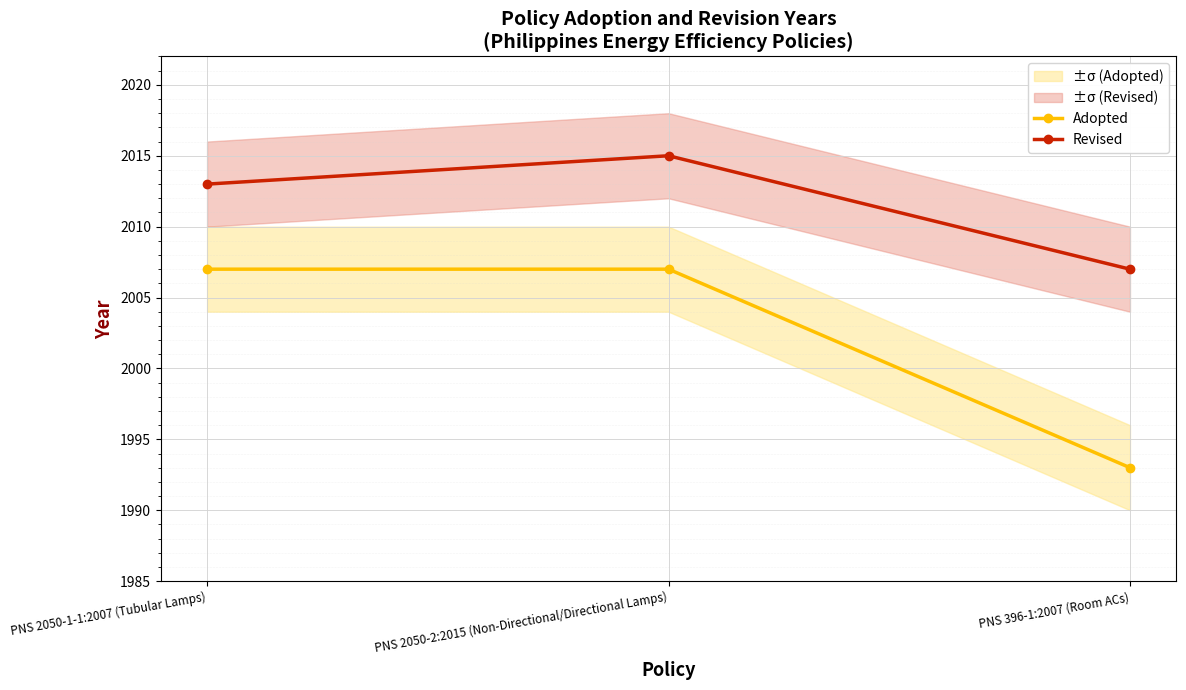

The Revised series shows 2015 at PNS 2050-2:2015 (Non-Directional/Directional Lamps). True or false?

True